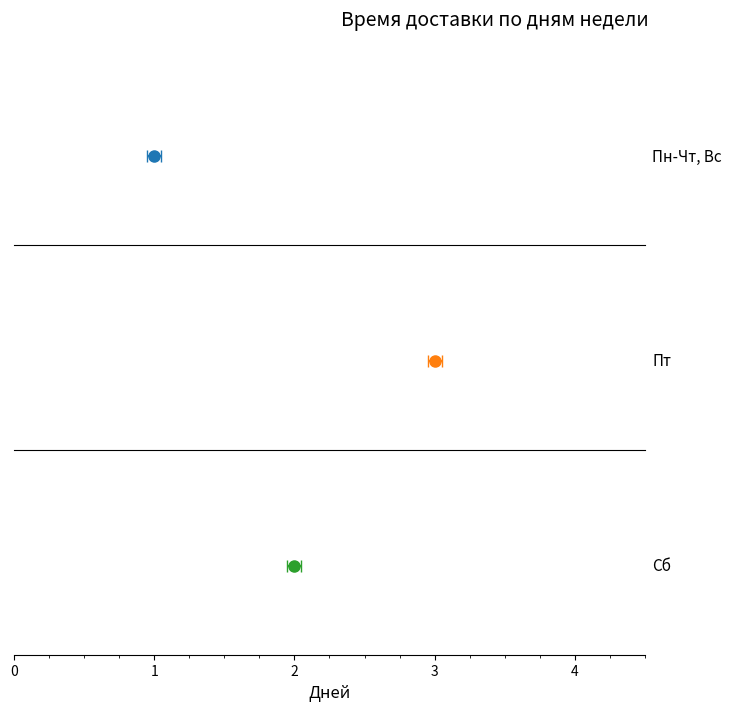

Is it true that the value at Пн-Чт, Вс is 1?

False